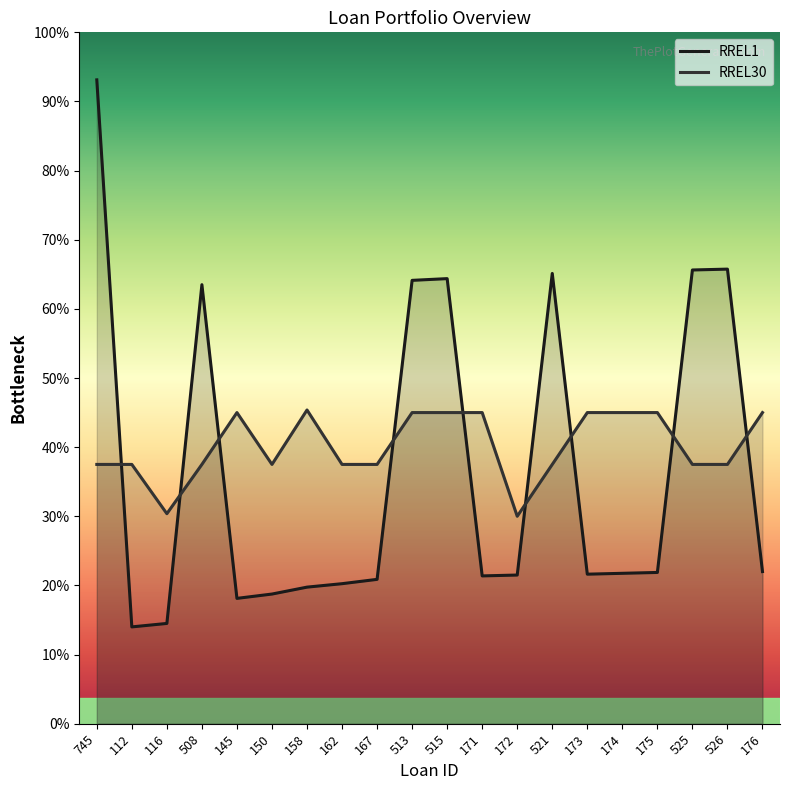

What are all the series names shown in the legend?

RREL1, RREL30